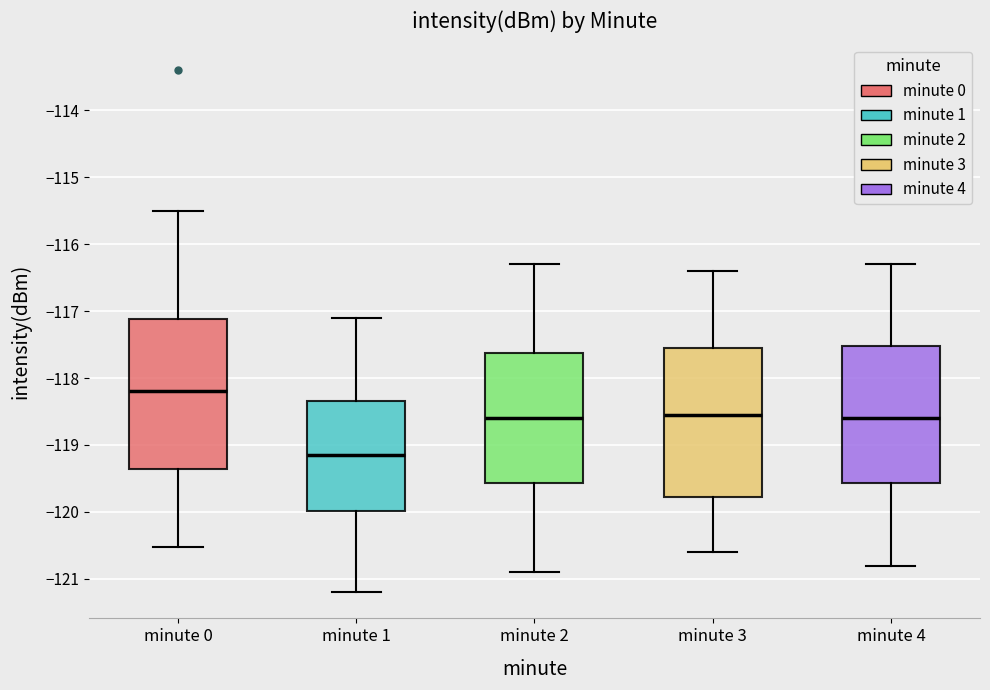

Where does the upper whisker of the box for minute 1 end on the y-axis? The values are not printed on the chart, so give them approximately, as read against the axis.

-117.1